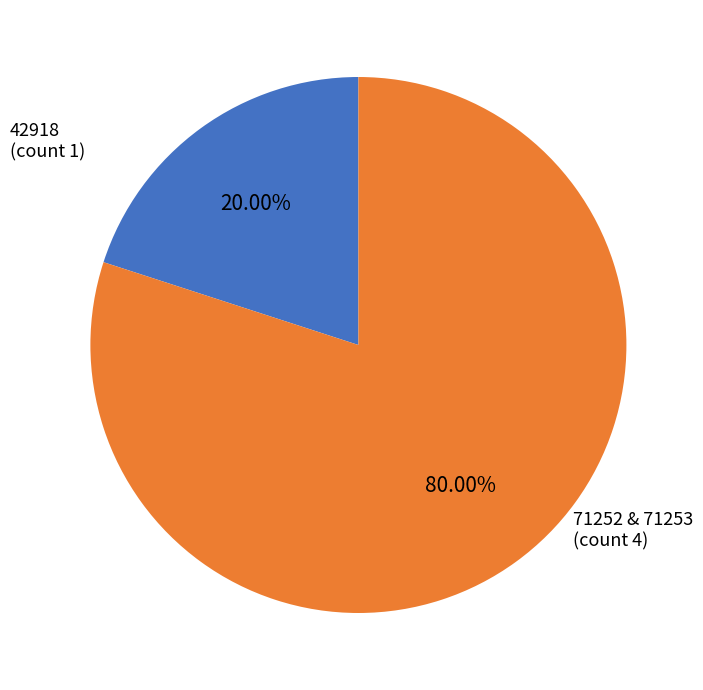

Is there a majority slice in this chart?

Yes